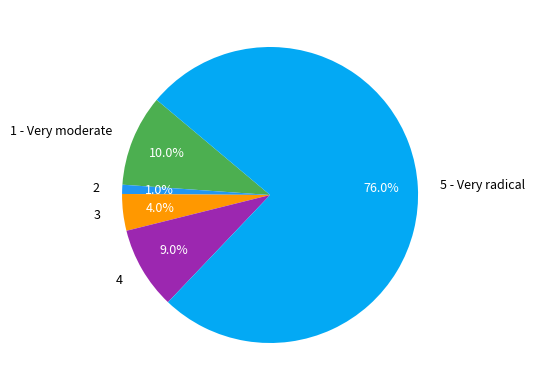

To the nearest percent, what portion does 3 represent?

4%